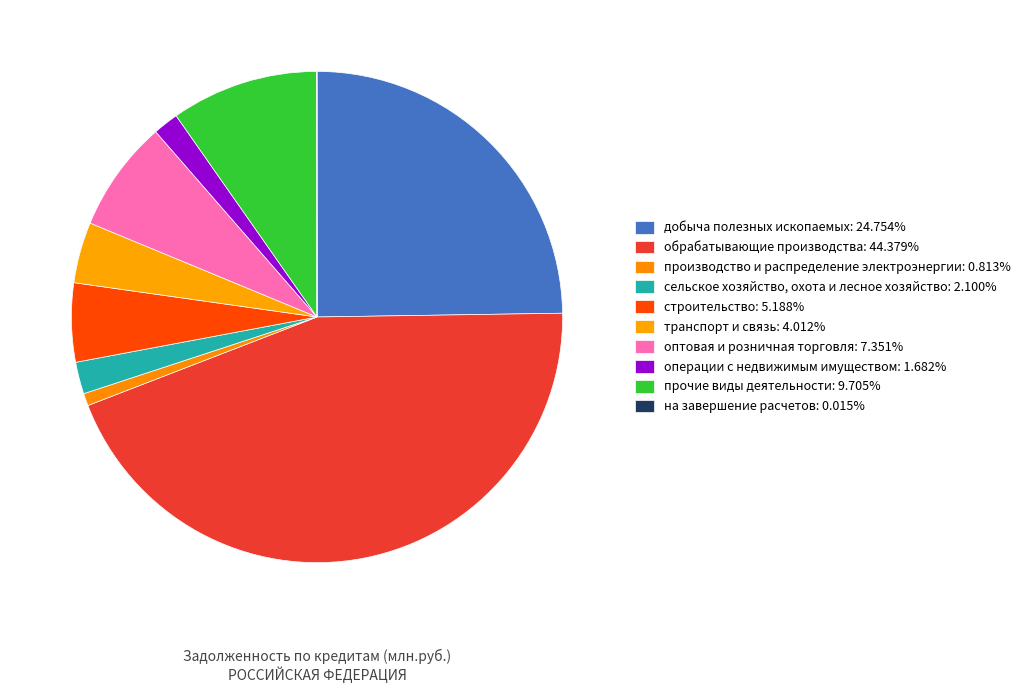

How much of the chart is everything except обрабатывающие производства?

55.6%